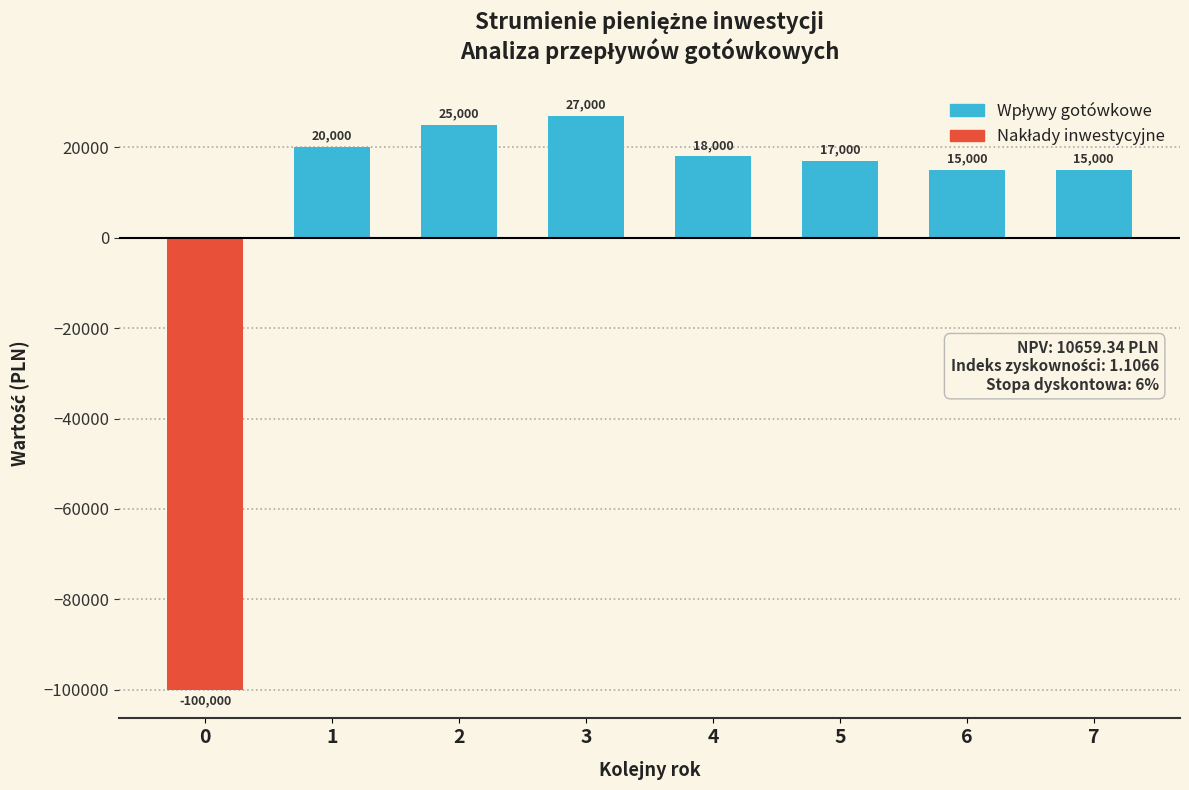

What is the greatest value displayed?

27000